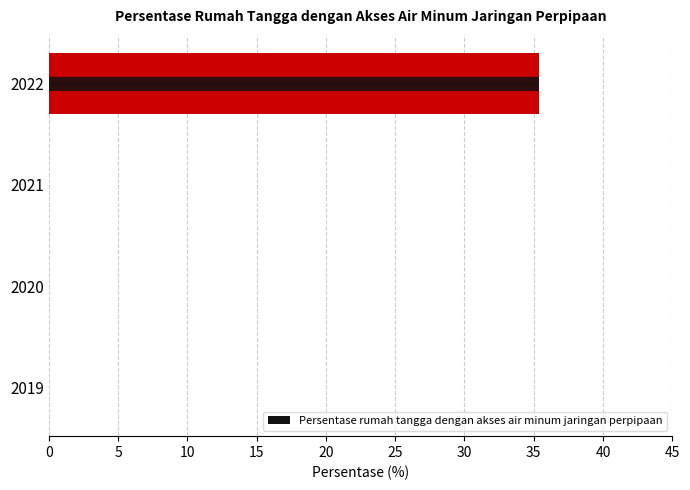

Are the bars grouped side by side (vs. stacked)?

No